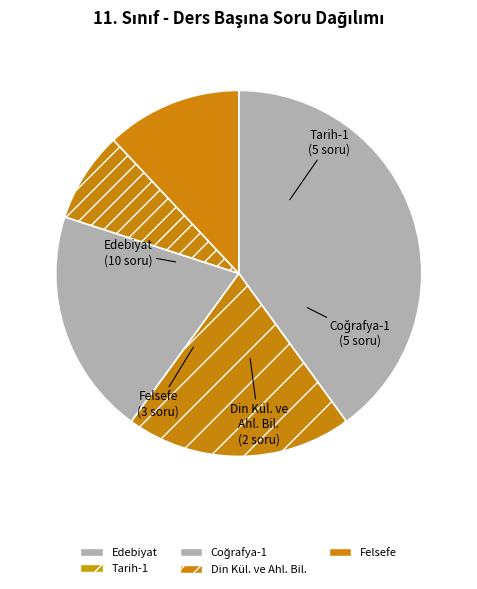

Which slice is the largest?

Edebiyat